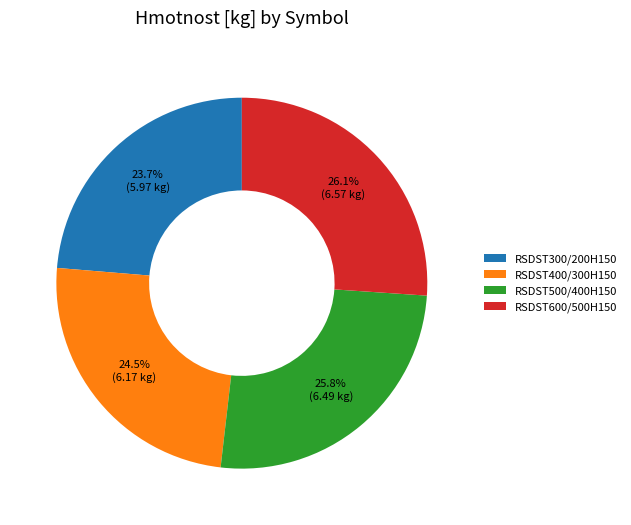

Which category has the smallest portion of the pie?

RSDST300/200H150